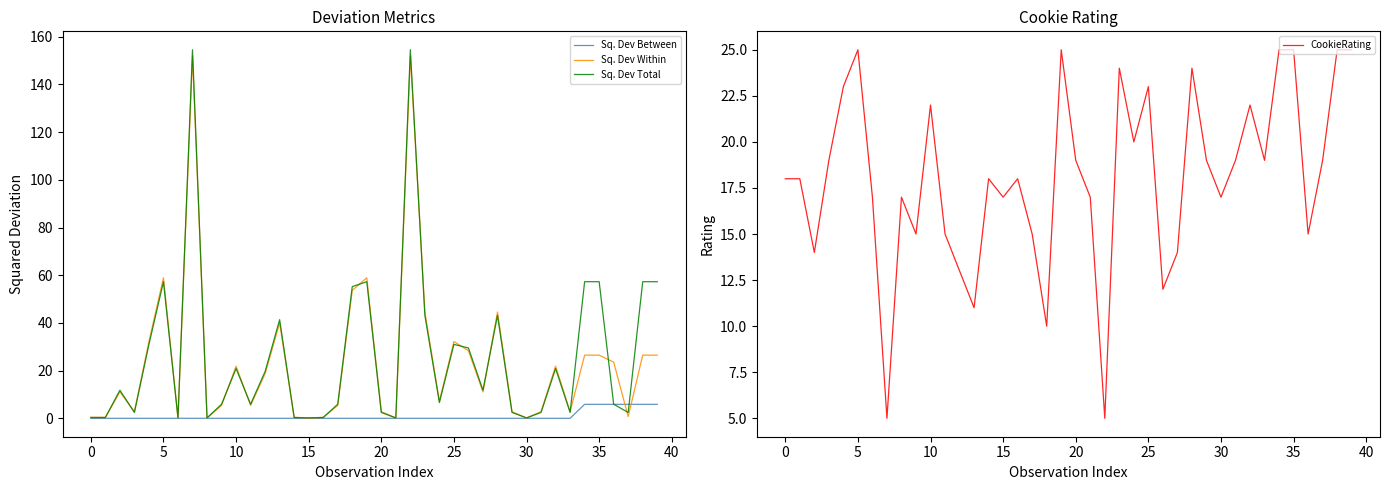

Which series has the largest range (max minus min)?

Sq. Dev Total